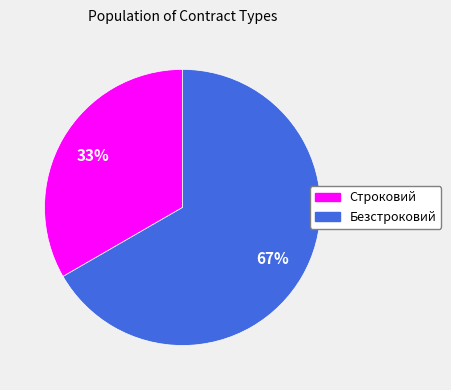

What is the ratio of the value at Строковий to the value at Безстроковий?

0.5